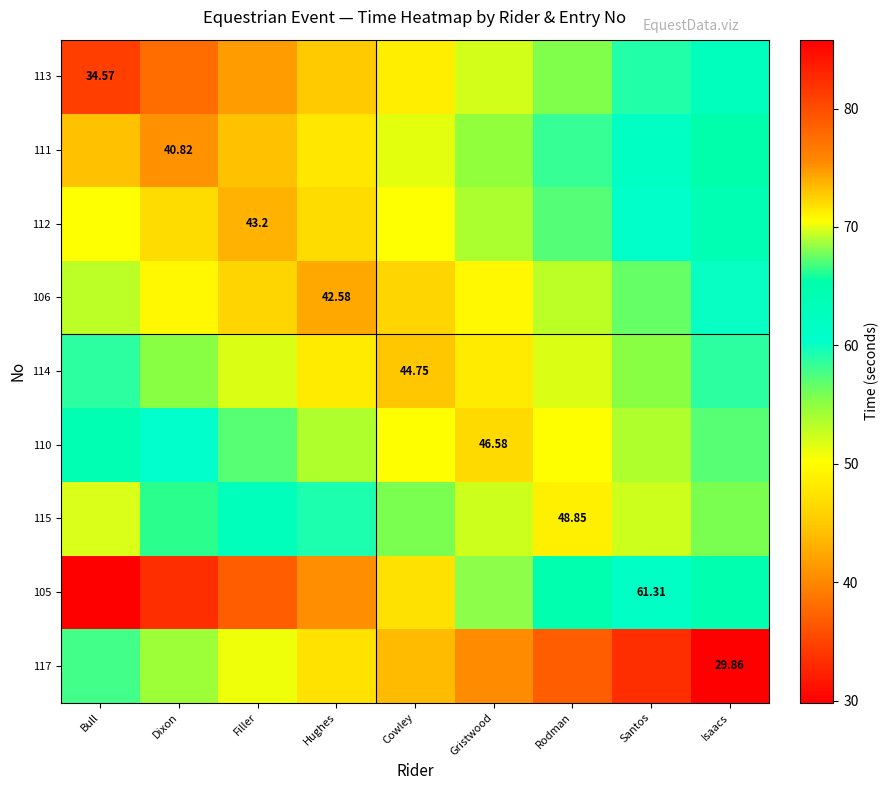

Is the value of 105 at Cowley greater than the value of 114 at Gristwood?

Yes